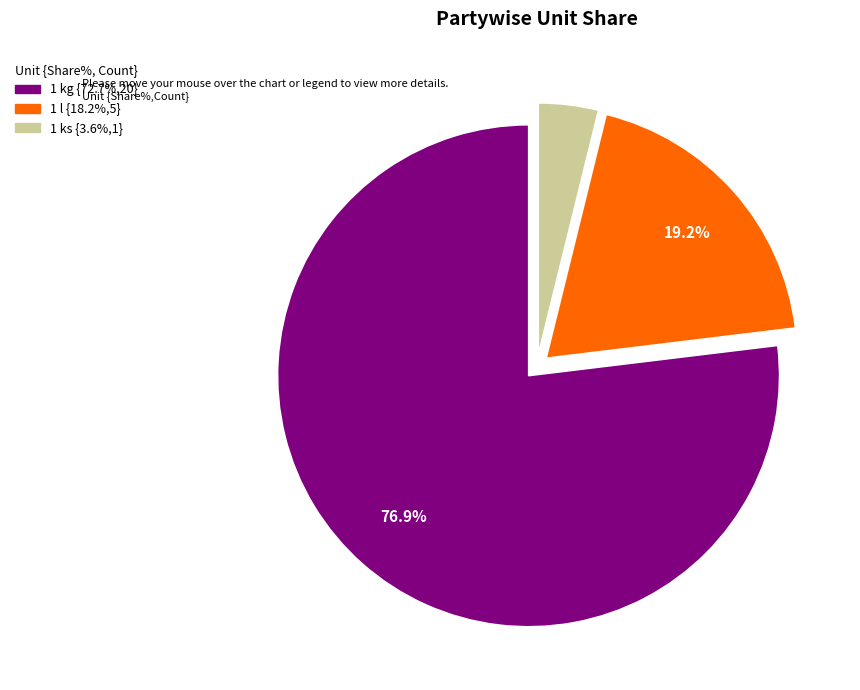

Count the number of slices in the pie.

3